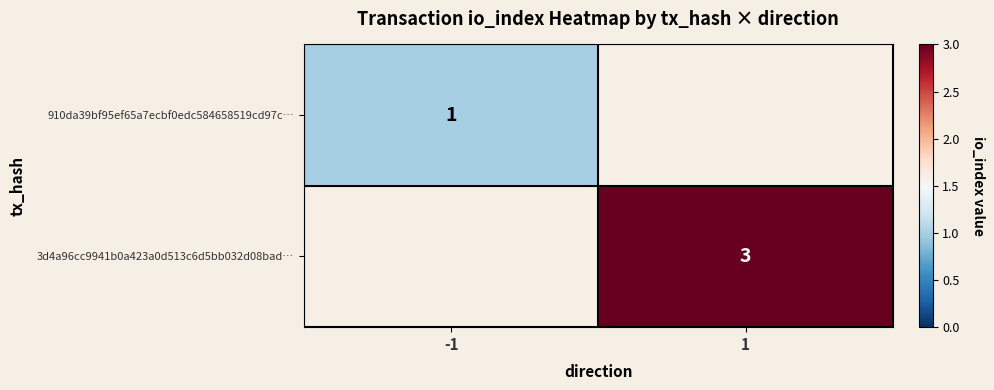

At how many categories does at least one series exceed 2?

1